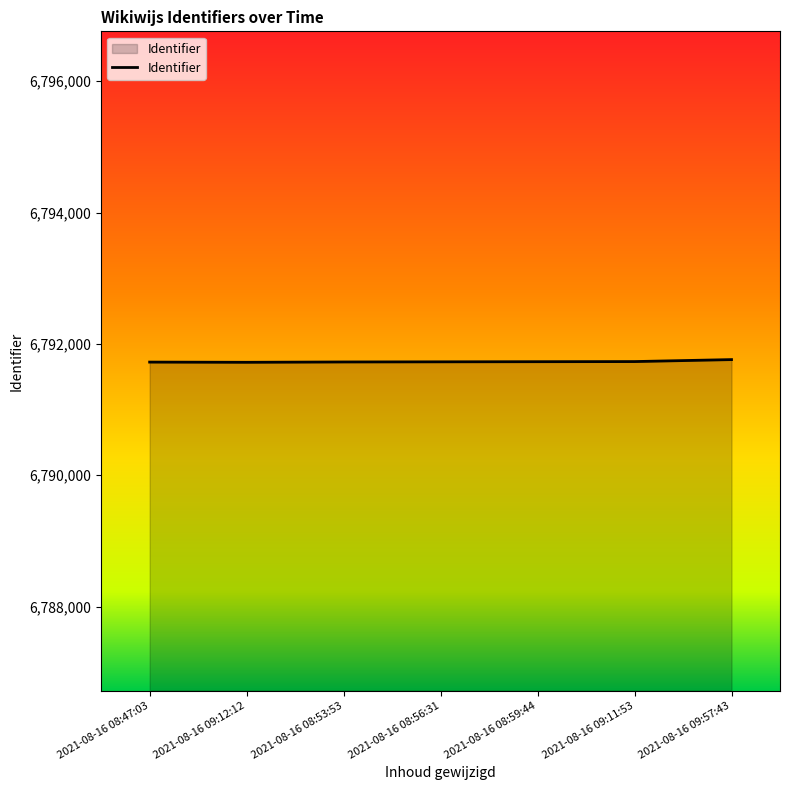

What is the greatest value displayed?

6791761